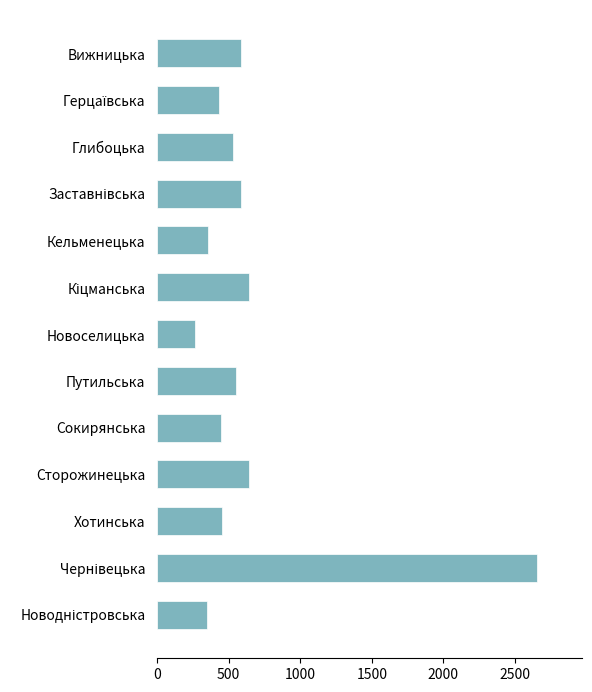

What is the value of the 8th bar from the top?

551